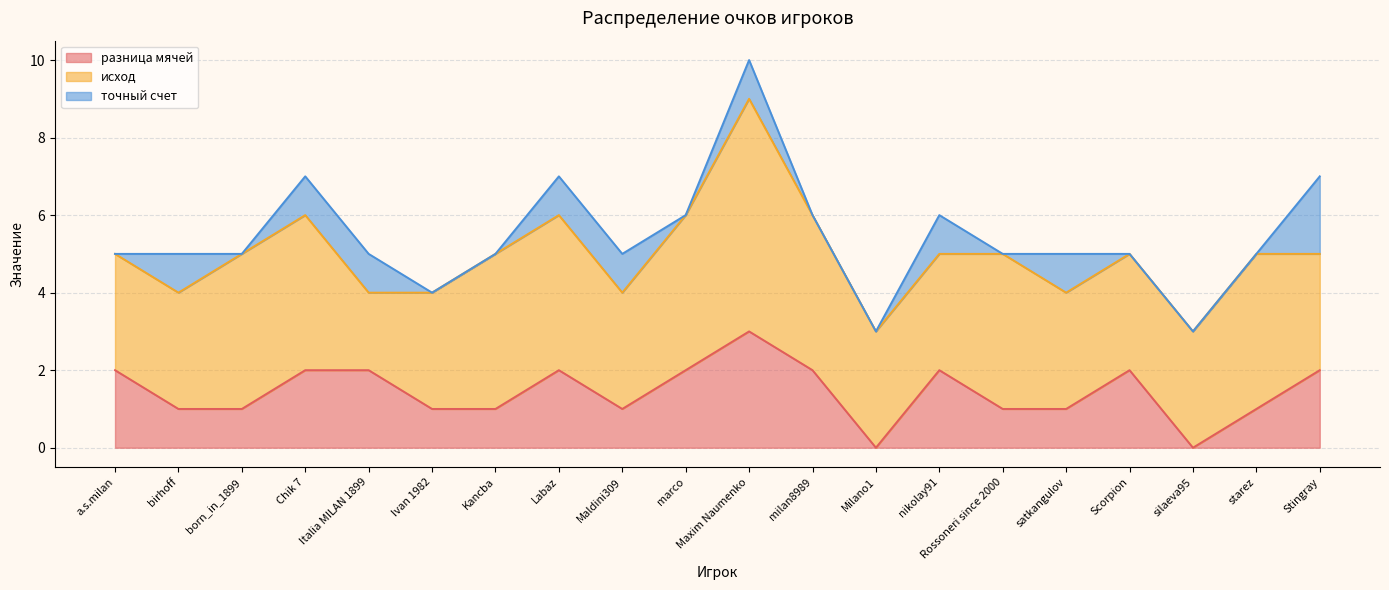

True or false: разница мячей and точный счет cross at least once.

False